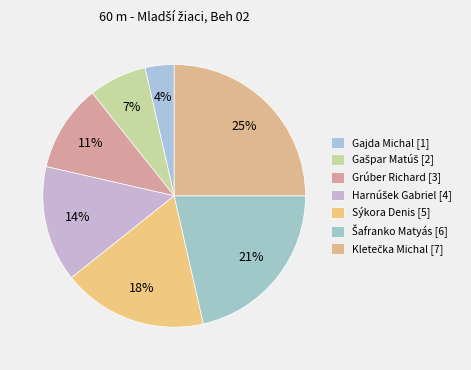

Count the number of slices in the pie.

7